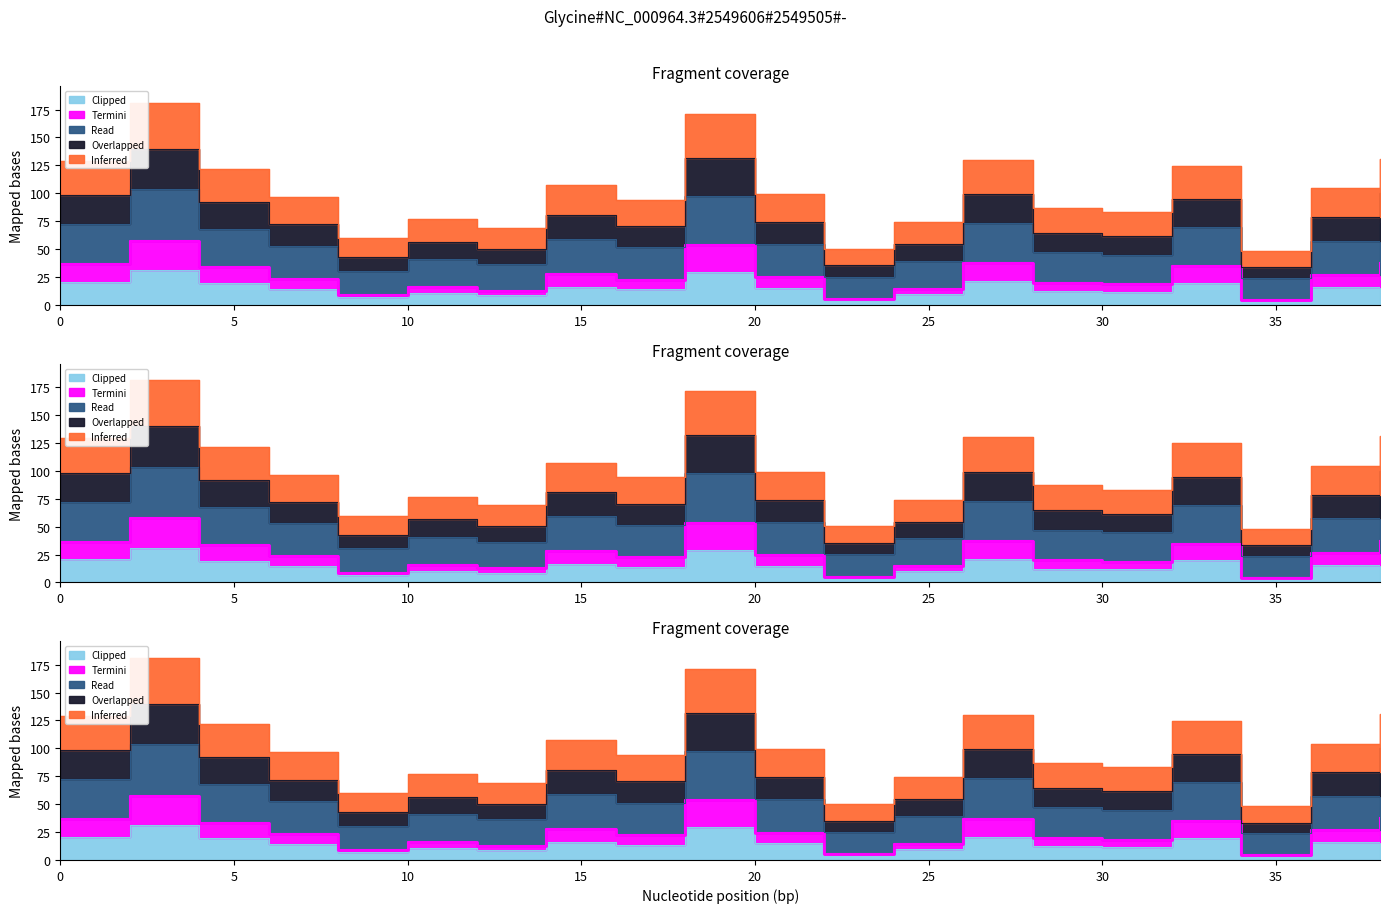

Is the value of Termini at 32 greater than the value of Inferred at 12?

No